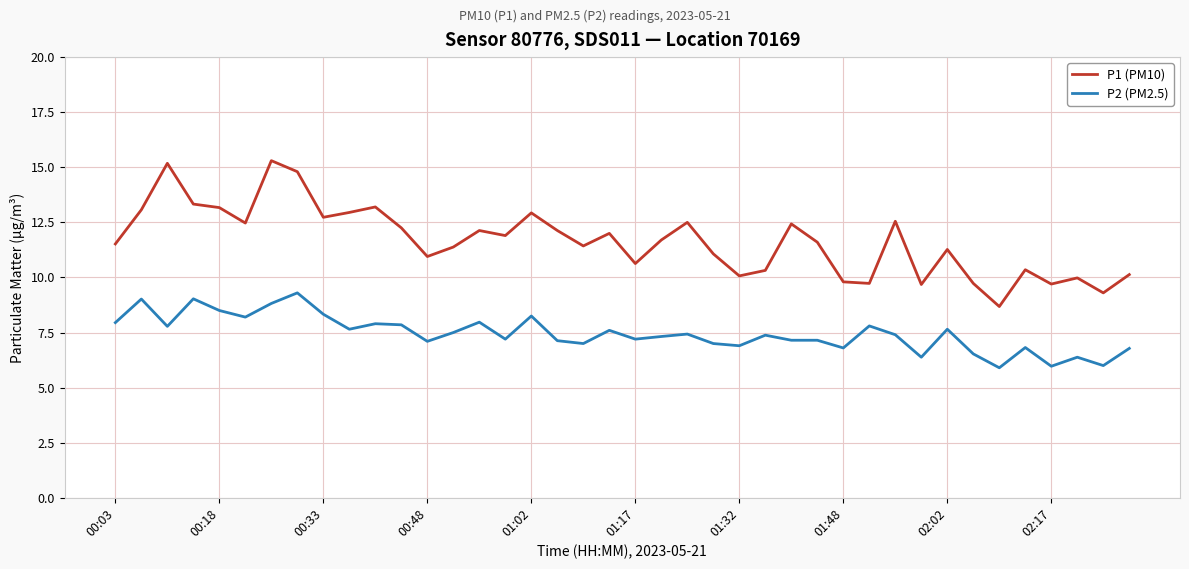

What is the minimum value shown in the chart?

5.9